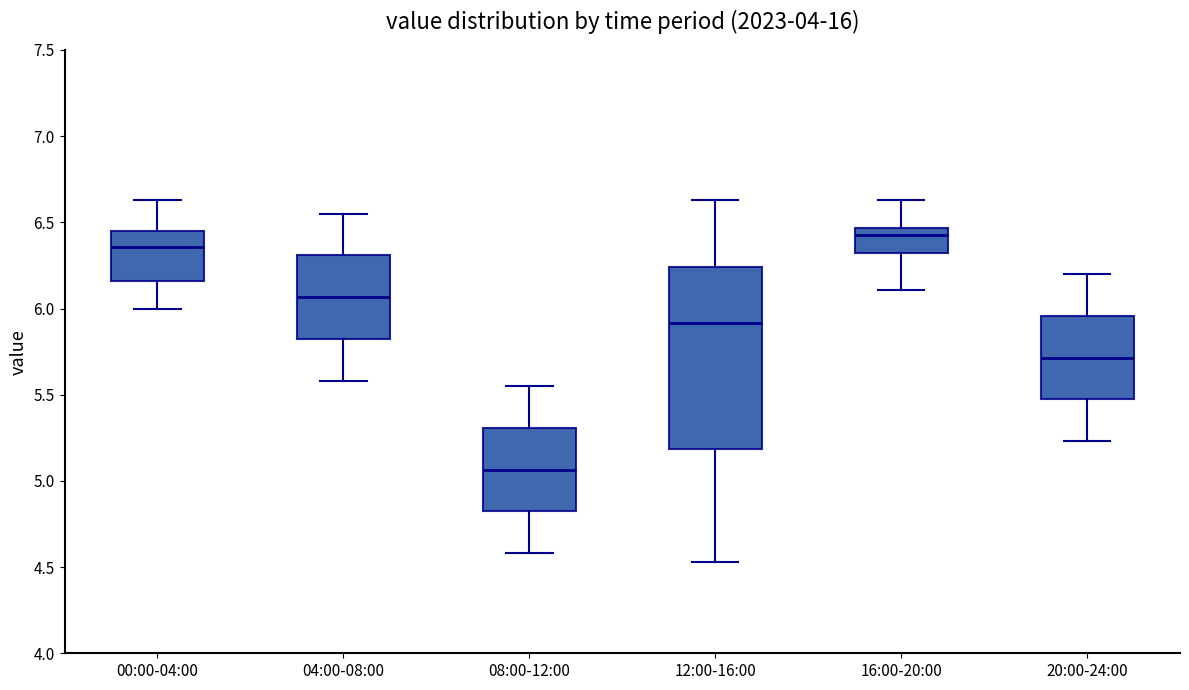

Reading left to right, read every box against the y-axis: the position of its median line, the range the box covers, and the ends of its whiskers. The values are not printed on the chart, so give them approximately, as read against the axis.

00:00-04:00: median 6.35, box 6.15 to 6.45, whiskers 6.00 to 6.65
04:00-08:00: median 6.05, box 5.80 to 6.30, whiskers 5.60 to 6.55
08:00-12:00: median 5.05, box 4.80 to 5.30, whiskers 4.60 to 5.55
12:00-16:00: median 5.90, box 5.20 to 6.25, whiskers 4.55 to 6.65
16:00-20:00: median 6.45 (just below the box's upper edge), box 6.30 to 6.45, whiskers 6.10 to 6.65
20:00-24:00: median 5.70, box 5.45 to 5.95, whiskers 5.25 to 6.20